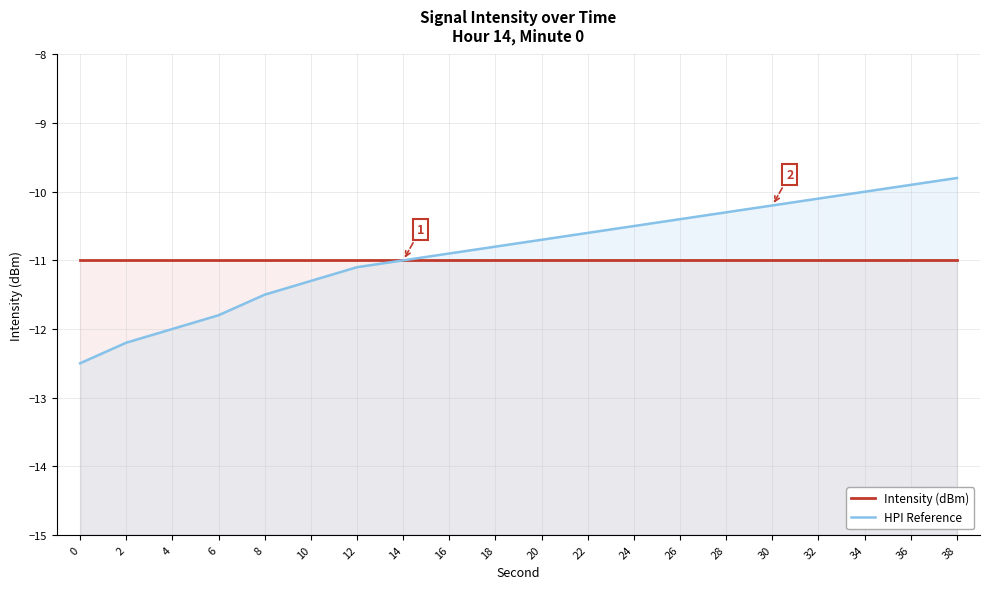

At which label does HPI Reference reach its peak?

38